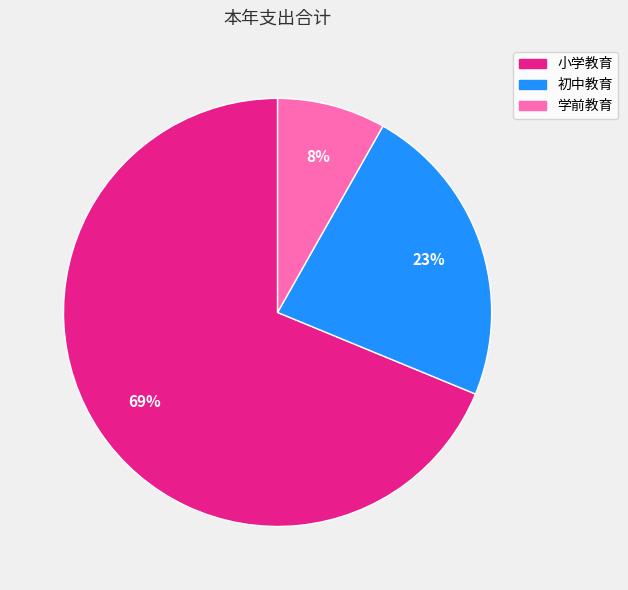

To the nearest percent, what is the combined percentage of 学前教育 and 小学教育?

77%